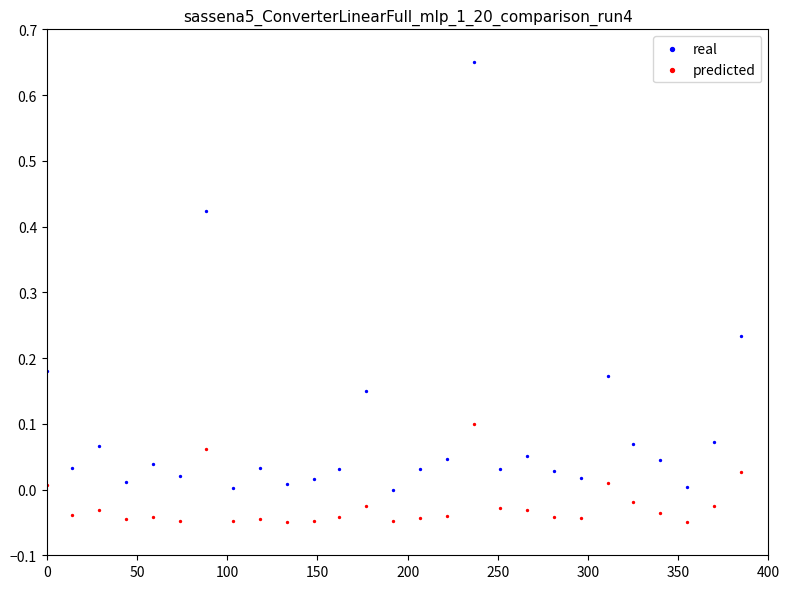

Which series reaches the maximum Y coordinate?

real